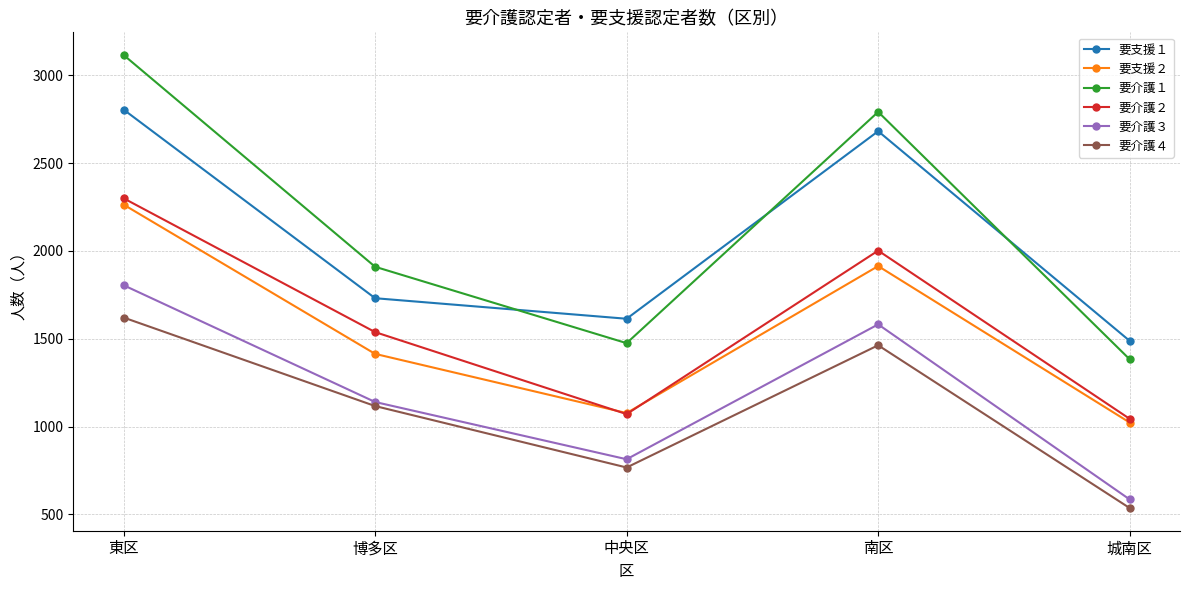

What position from the left is 東区?

1